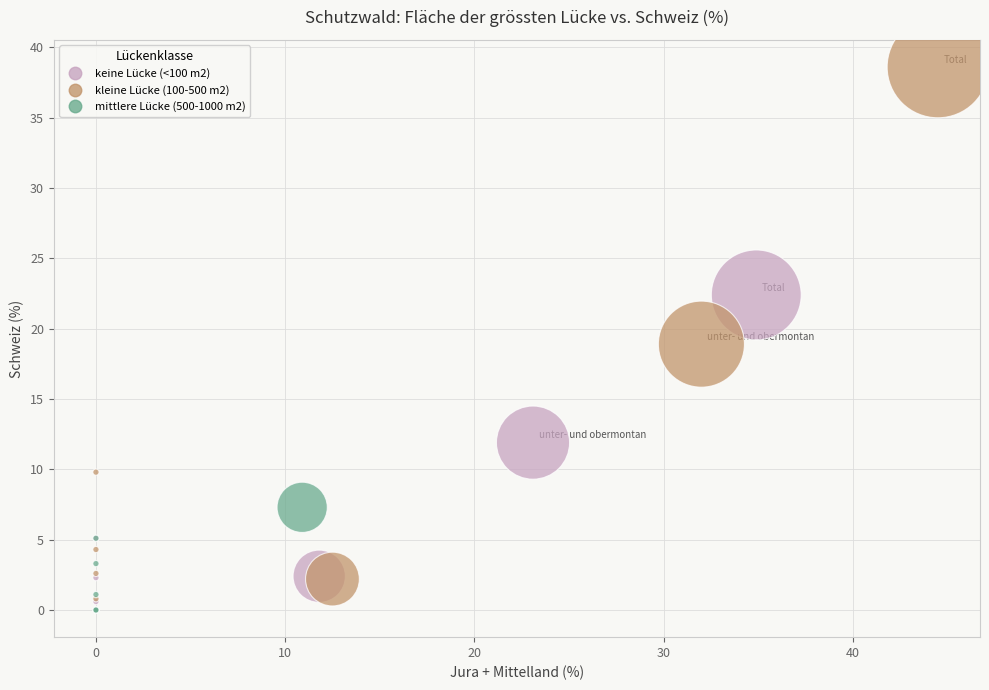

Which series contains the highest Y value?

kleine Lücke (100-500 m2)